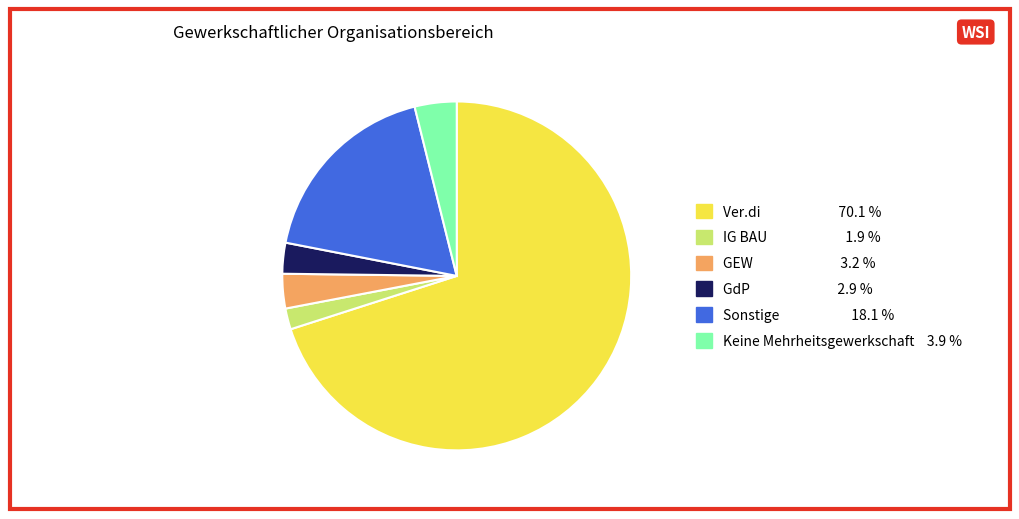

Does Ver.di represent more than half of the total?

Yes